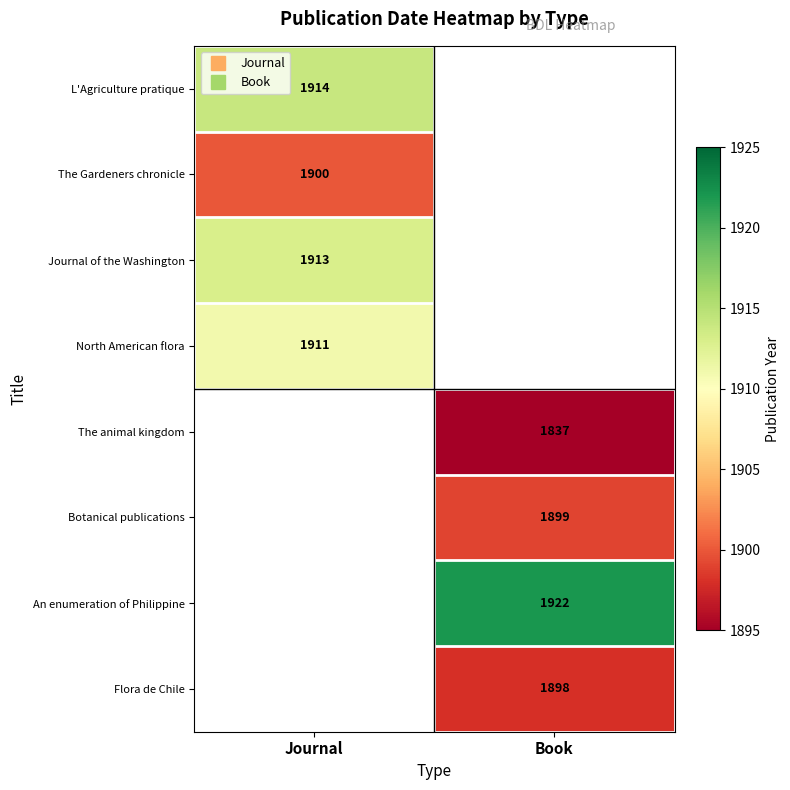

Which category has the highest value across all series?

Book